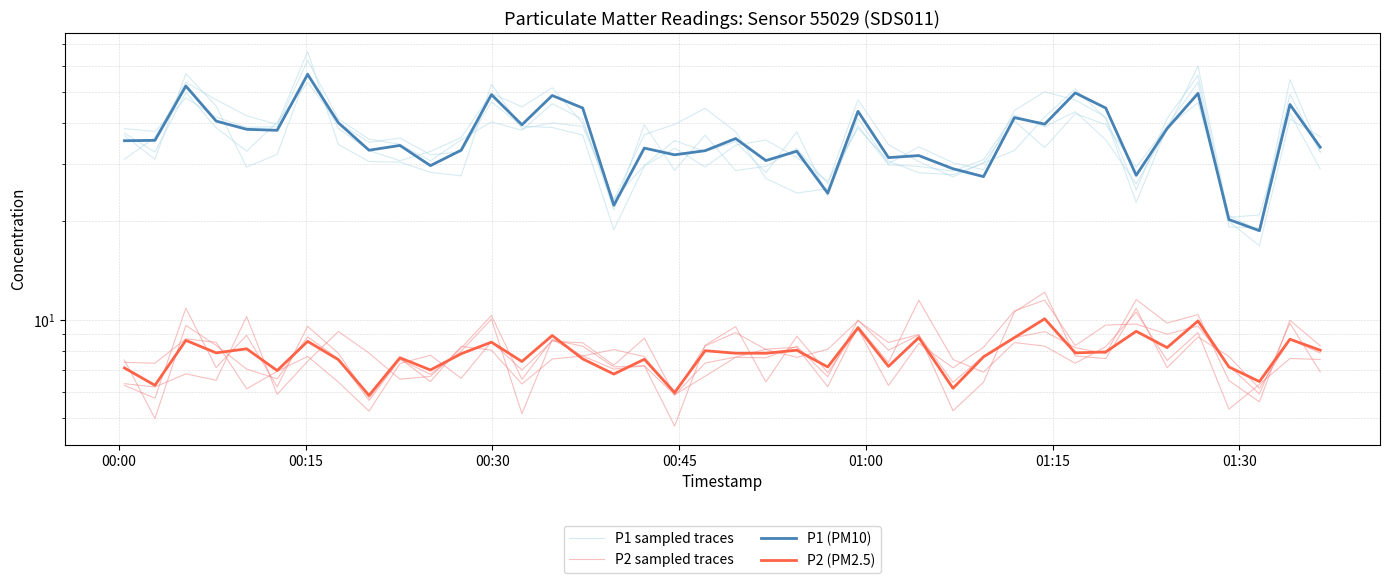

How many interior local valleys does the P2 (PM2.5) series have?

14